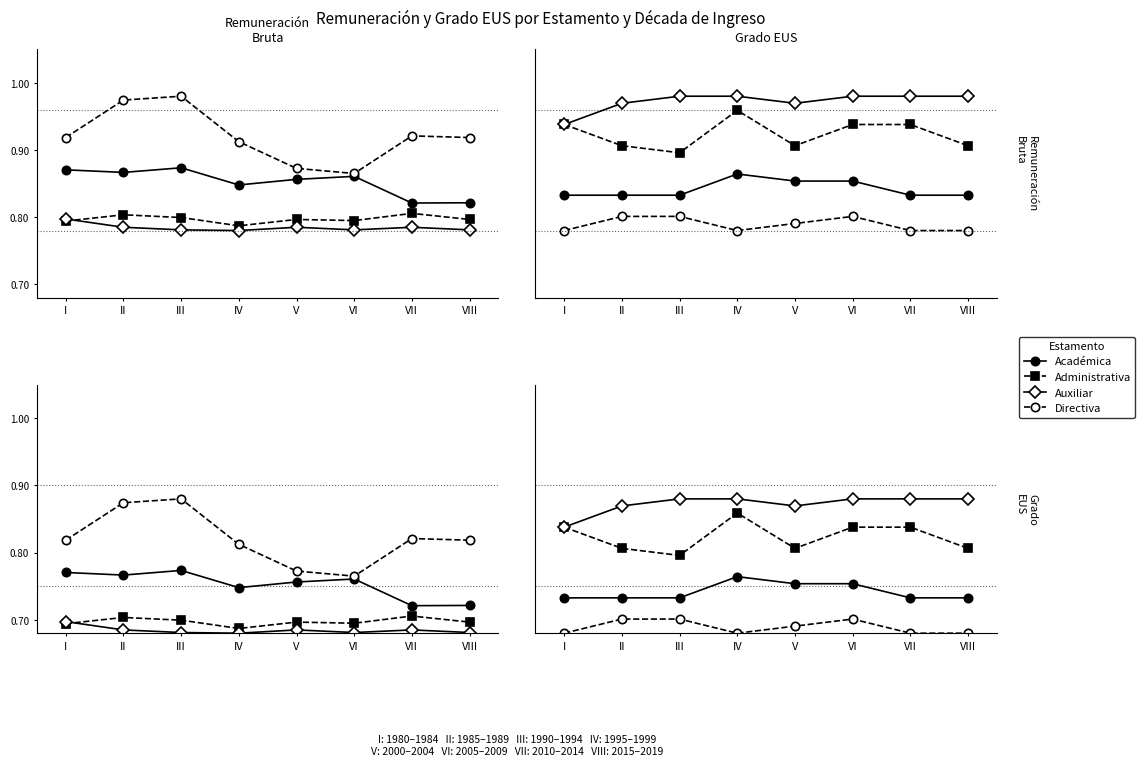

What is the approximate value of Directiva at III?

0.7